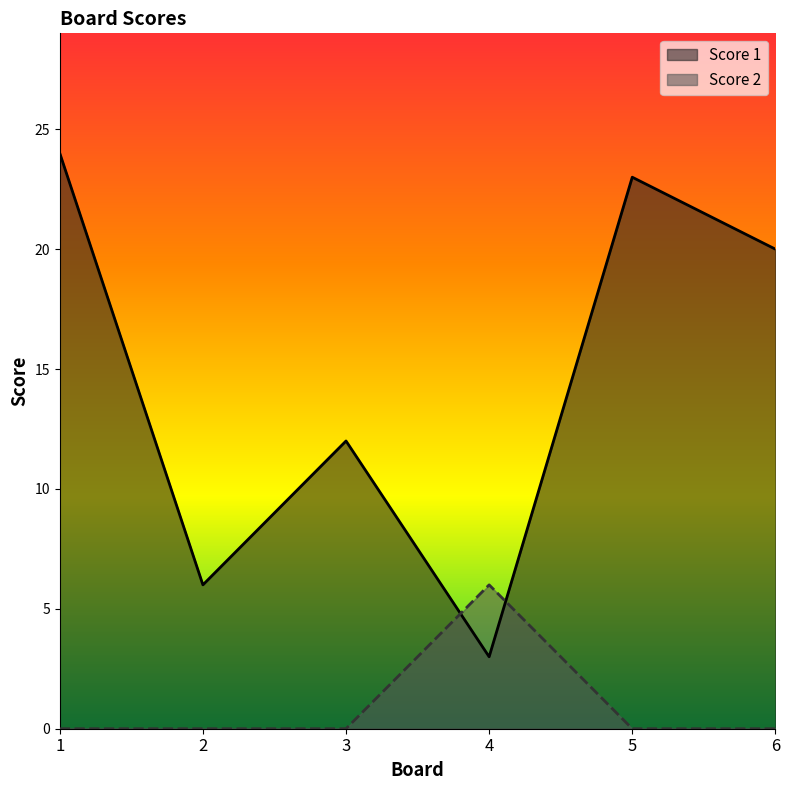

What is the highest value of the Score 2 series?

6